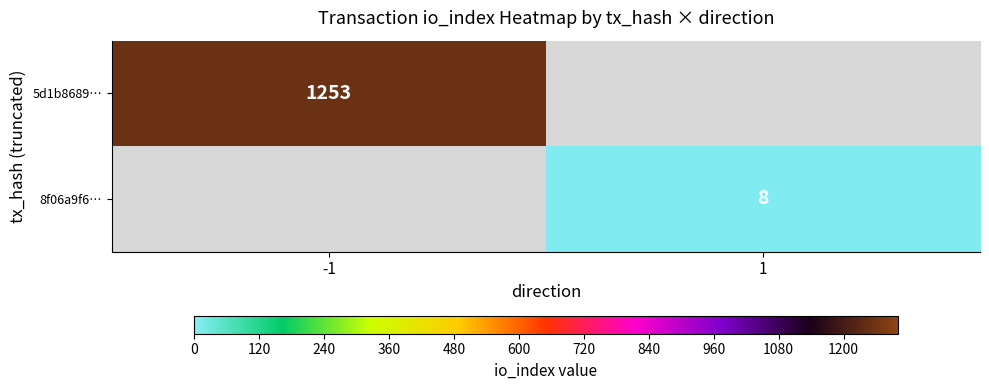

True or false: 8f06a9f6… has a value of 11 at 1.

False